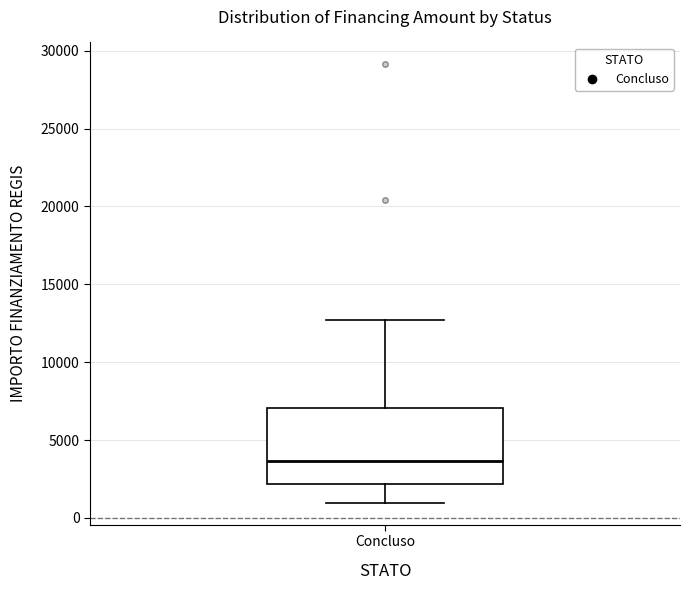

Read this box plot against the y-axis: the position of the median line, the range covered by the box, and the ends of both whiskers. The values are not printed on the chart, so give them approximately, as read against the axis.

median 3500, box 2000 to 7000, whiskers 1000 to 12500